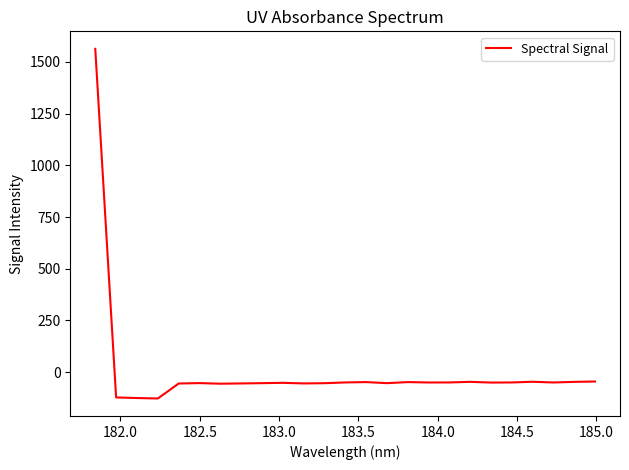

What is the smallest value displayed?

-127.5